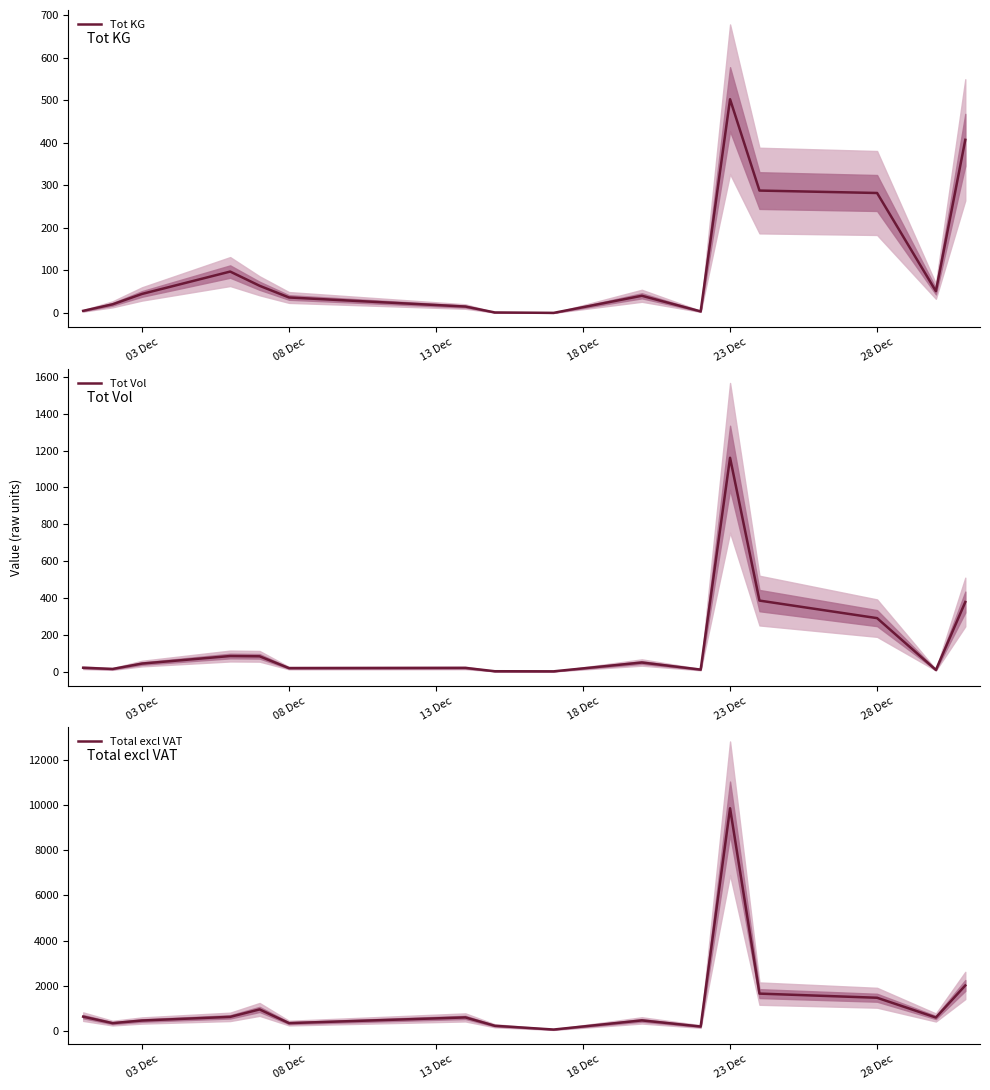

What is the difference between the maximum and minimum values in the Tot KG series?

502.2